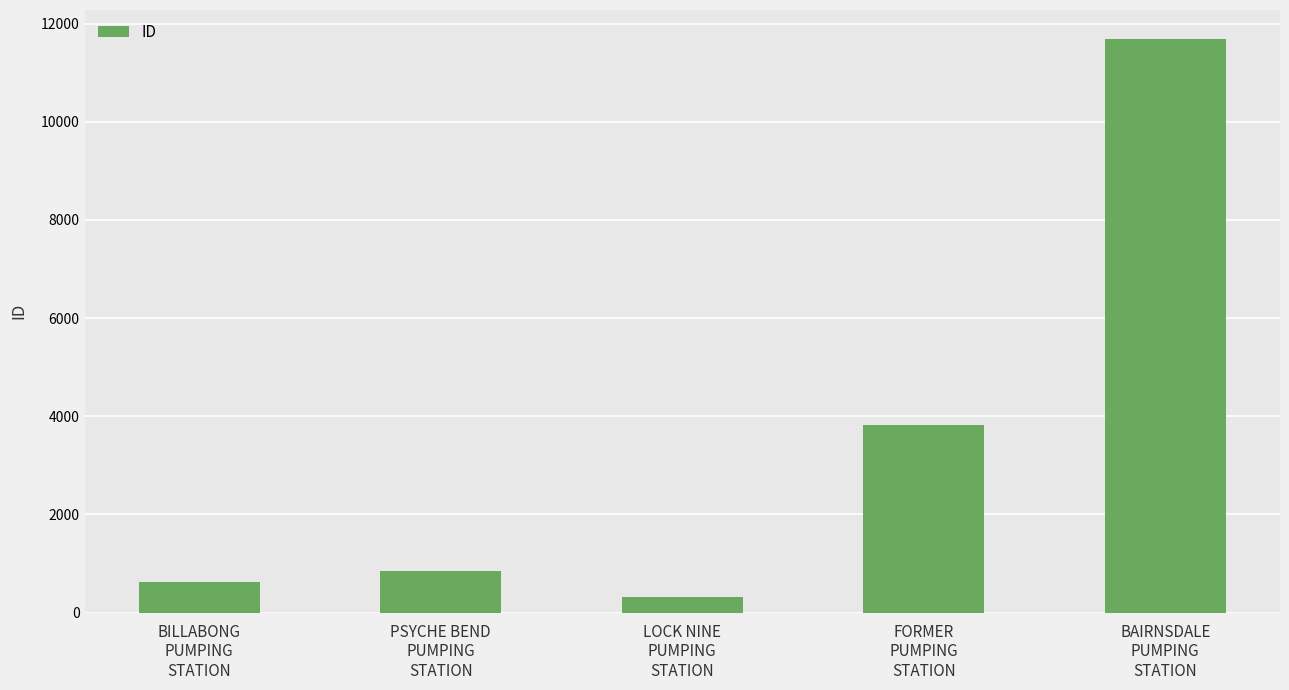

List the labels in order of value, smallest first.

LOCK NINE
PUMPING
STATION, BILLABONG
PUMPING
STATION, PSYCHE BEND
PUMPING
STATION, FORMER
PUMPING
STATION, BAIRNSDALE
PUMPING
STATION